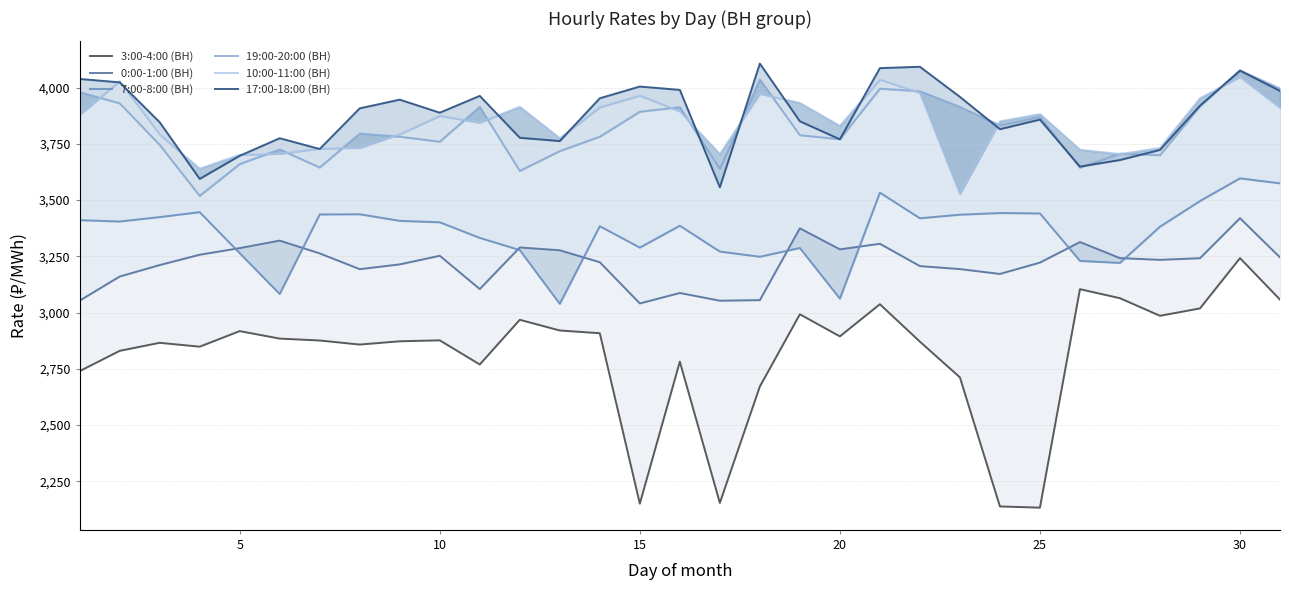

Which series has the widest spread of values?

3:00-4:00 (ВН)